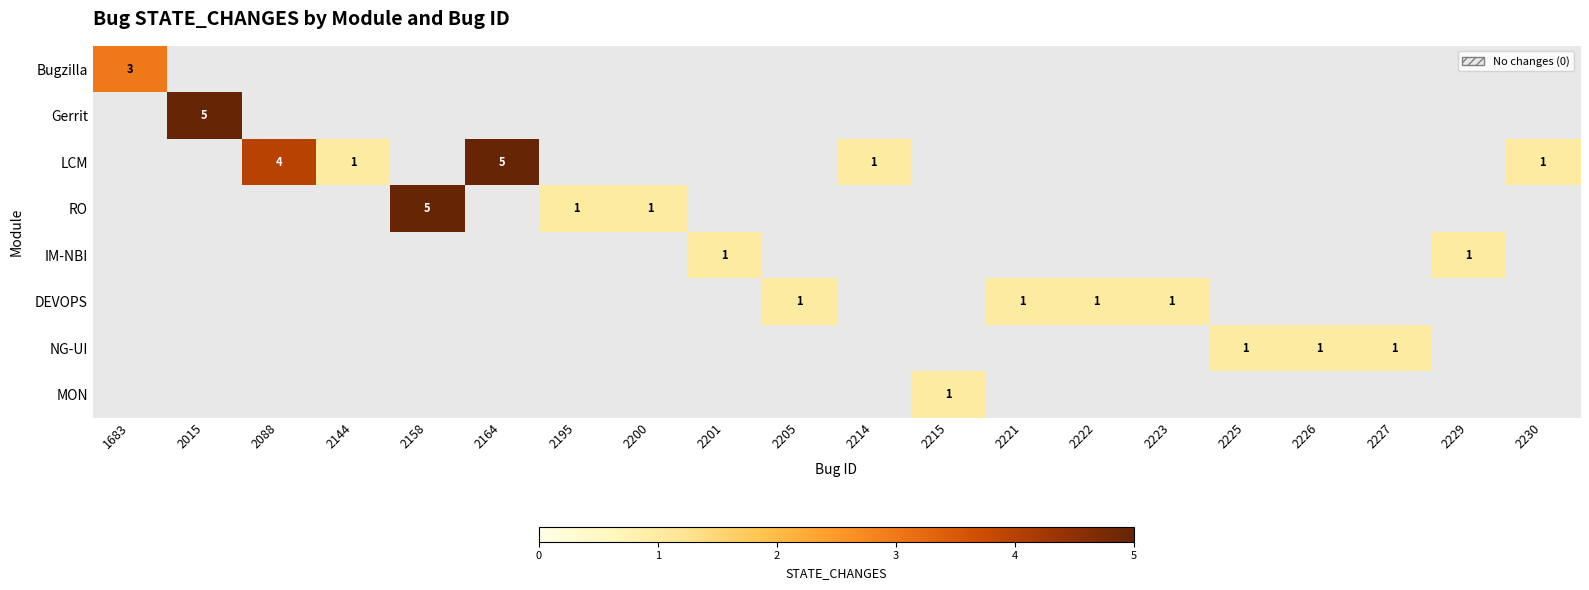

How many data points does each series have?

20